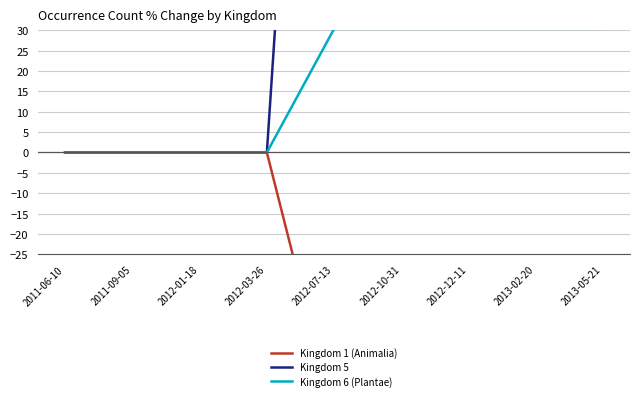

True or false: Kingdom 5 has a value of 429.4 at 2013-05-21.

False